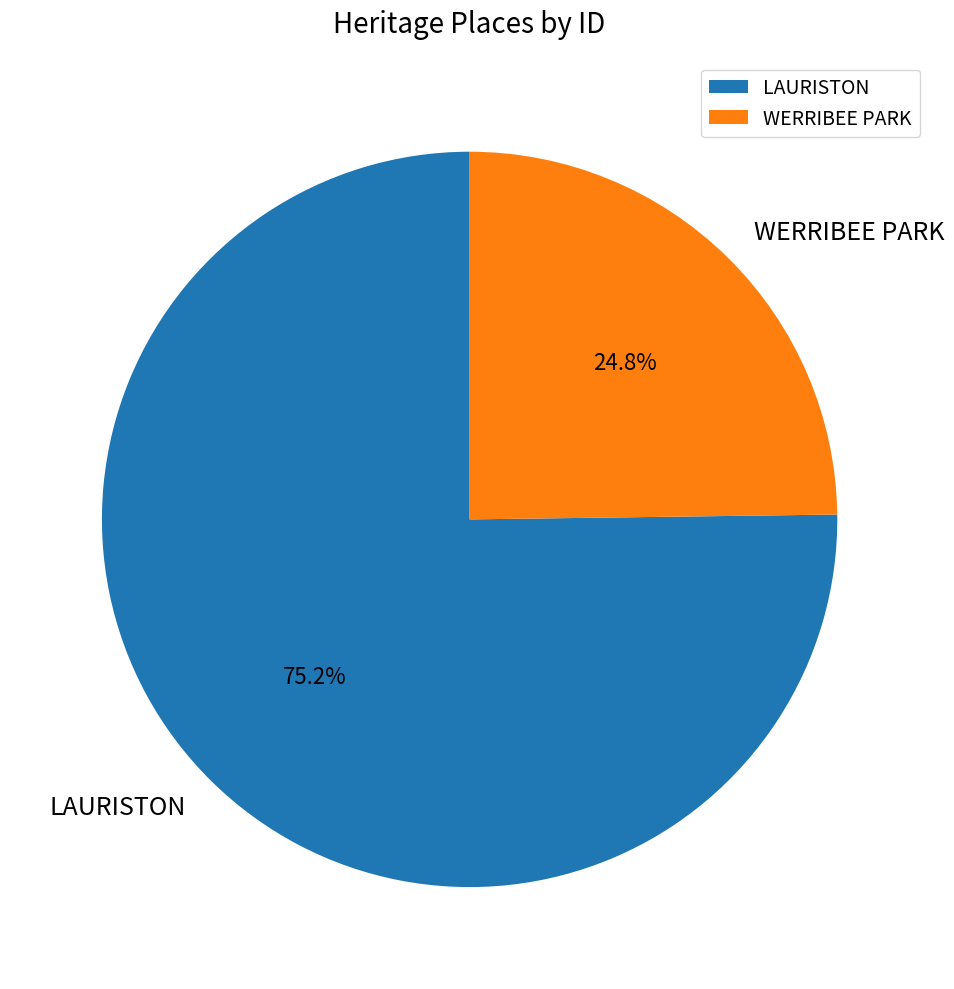

Count the number of slices in the pie.

2